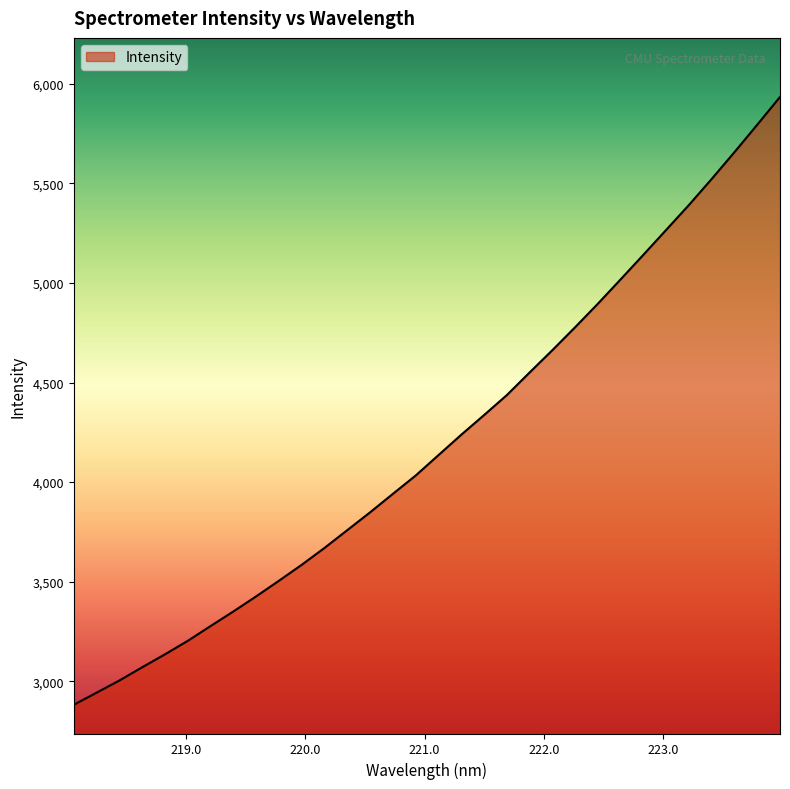

What is the maximum value shown in the chart?

5933.9